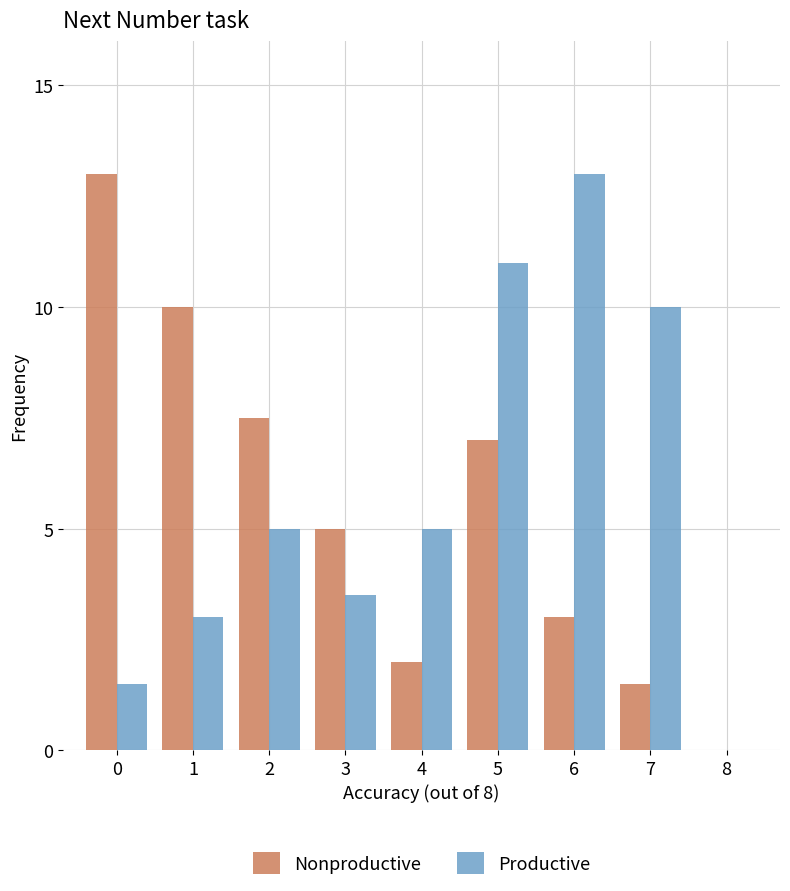

Which series changed the most between 2 and 6?

Productive